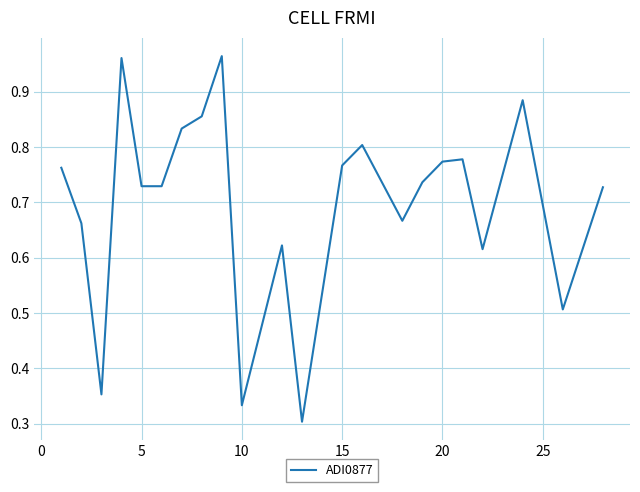

What is the average value?

0.7